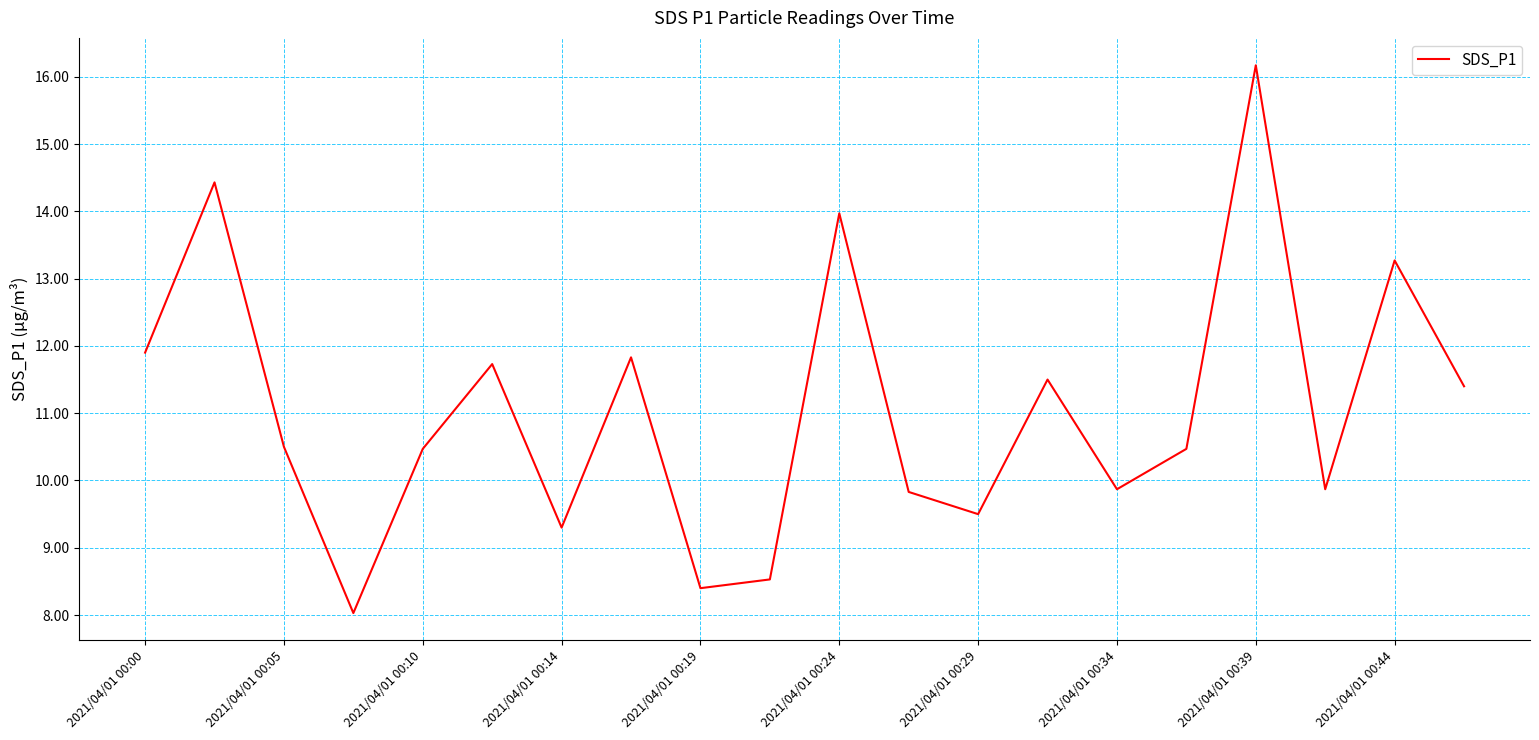

What is the difference between the maximum and minimum values?

8.1